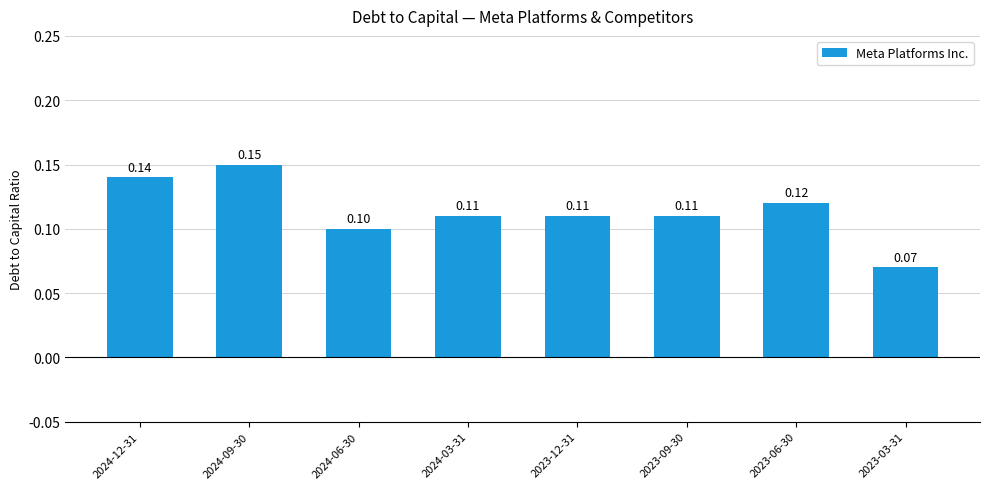

What is the label of the 6th bar from the right?

2024-06-30